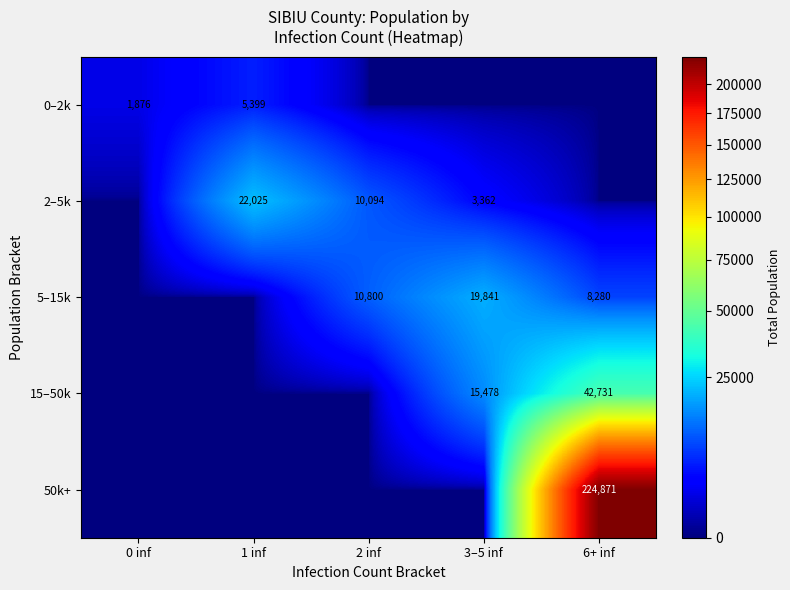

True or false: 50k+ has a value of 337507 at 6+ inf.

False